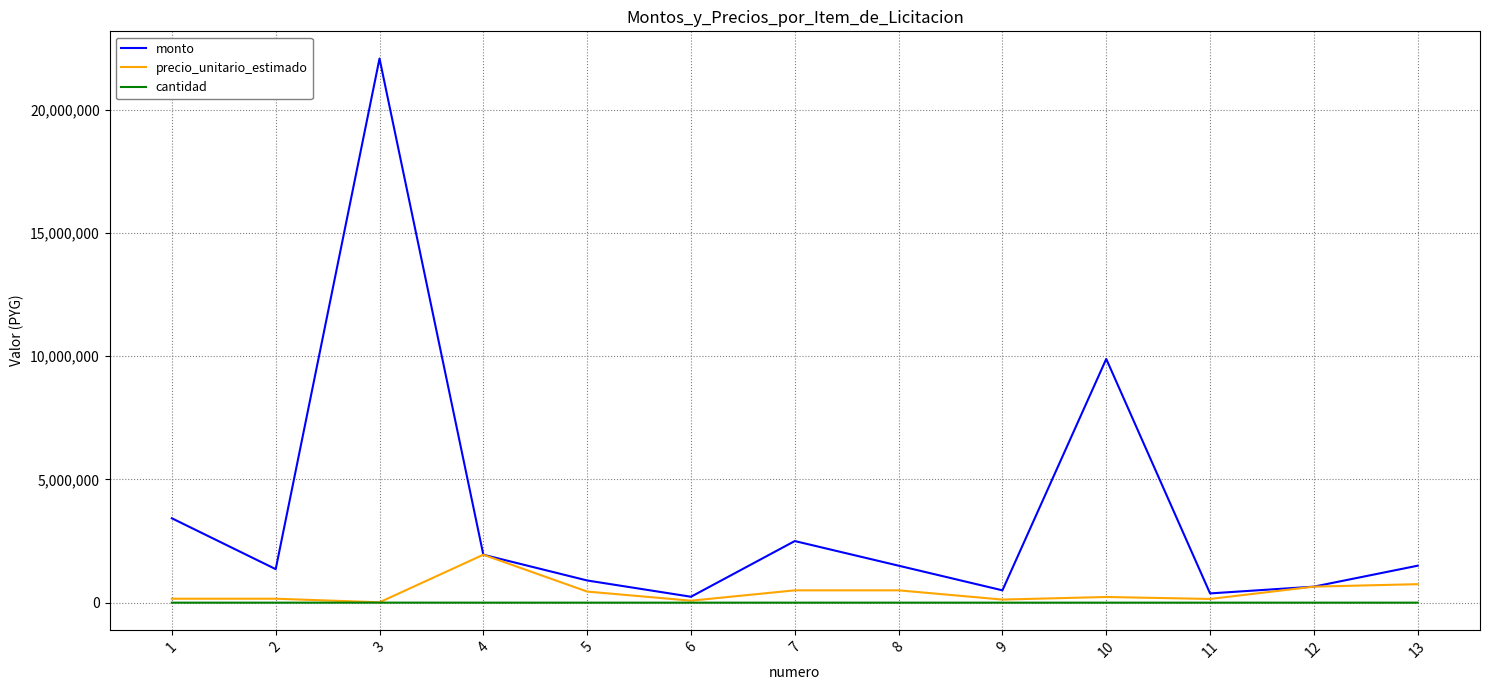

Where is monto nearest to the value 11160000?

10